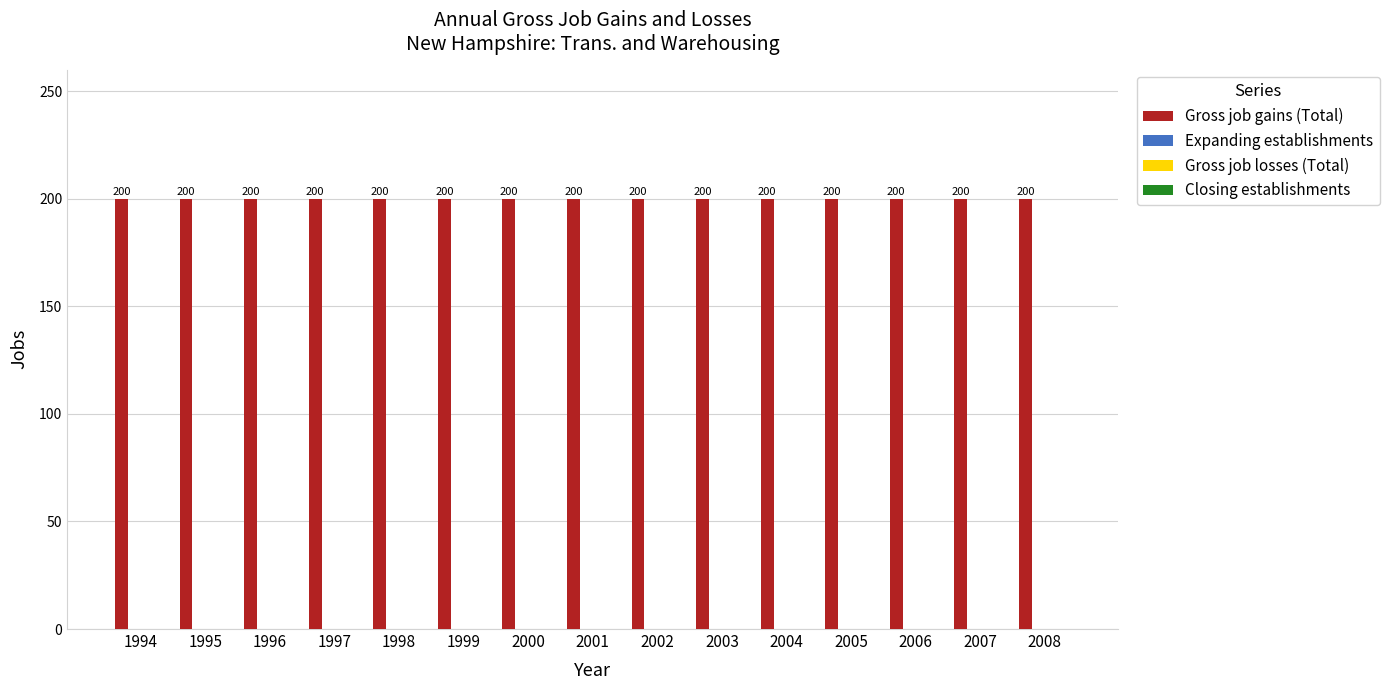

Which series has the widest spread of values?

Gross job gains (Total)